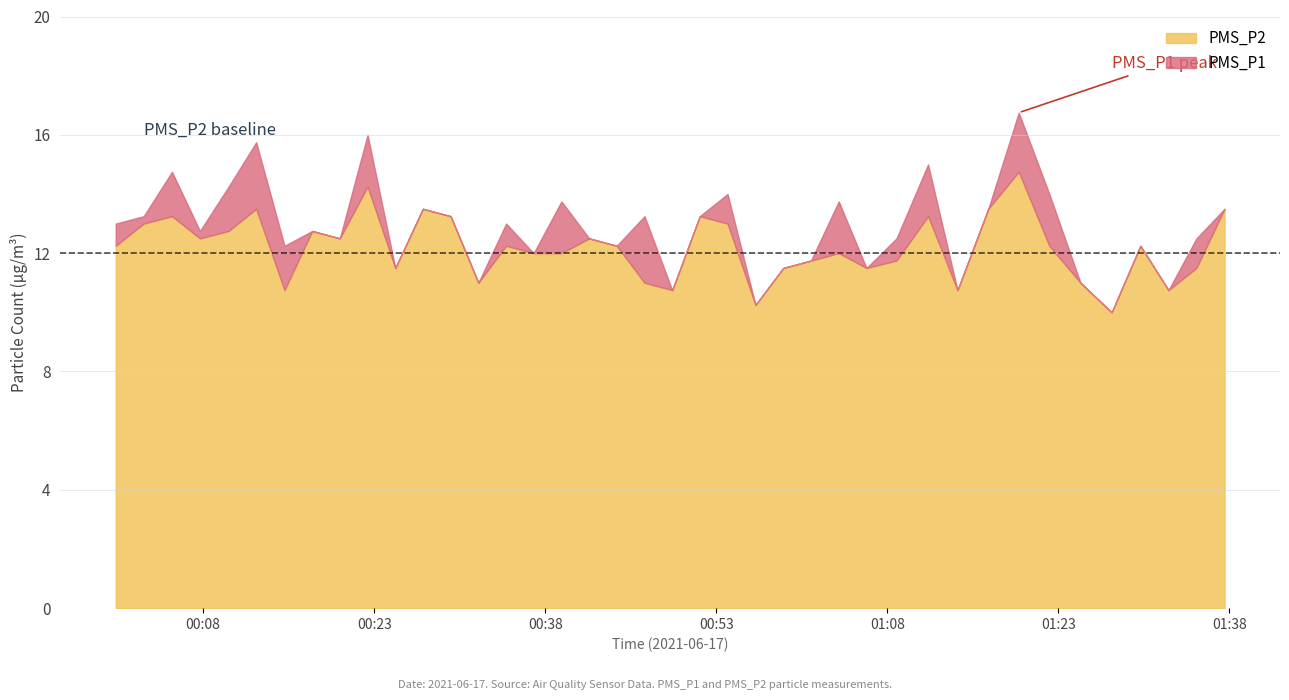

Reading left to right, list all the values displayed in this chart.

PMS_P1: 13.0	13.2	14.8	12.8	14.2	15.8	12.2	12.8	12.5	16.0	12.0	13.5	13.2	11.5	13.0	12.0	13.8	12.5	12.2	13.2	10.8	13.2	14.0	11.8	11.5	11.8	13.8	11.5	12.5	15.0	10.8	13.5	16.8	14.0	11.8	11.5	12.2	10.8	12.5	13.5
PMS_P2: 12.2	13.0	13.2	12.5	12.8	13.5	10.8	12.8	12.5	14.2	11.5	13.5	13.2	11.0	12.2	12.0	12.0	12.5	12.2	11.0	10.8	13.2	13.0	10.2	11.5	11.8	12.0	11.5	11.8	13.2	10.8	13.5	14.8	12.2	11.0	10.0	12.2	10.8	11.5	13.5